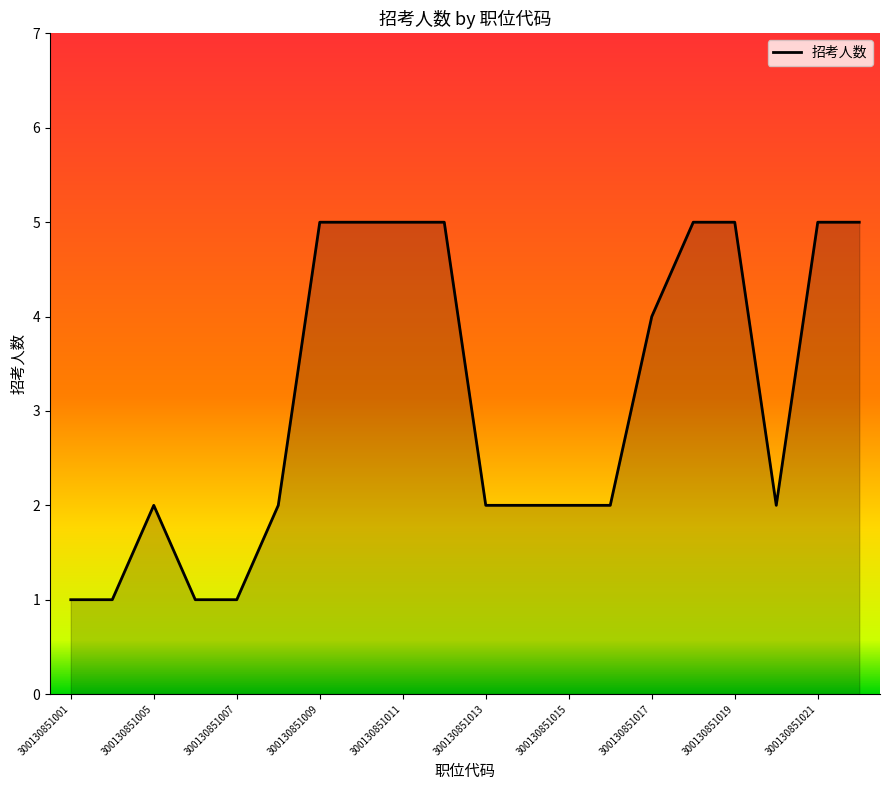

Is it true that the value at 300130851009 is 5?

True